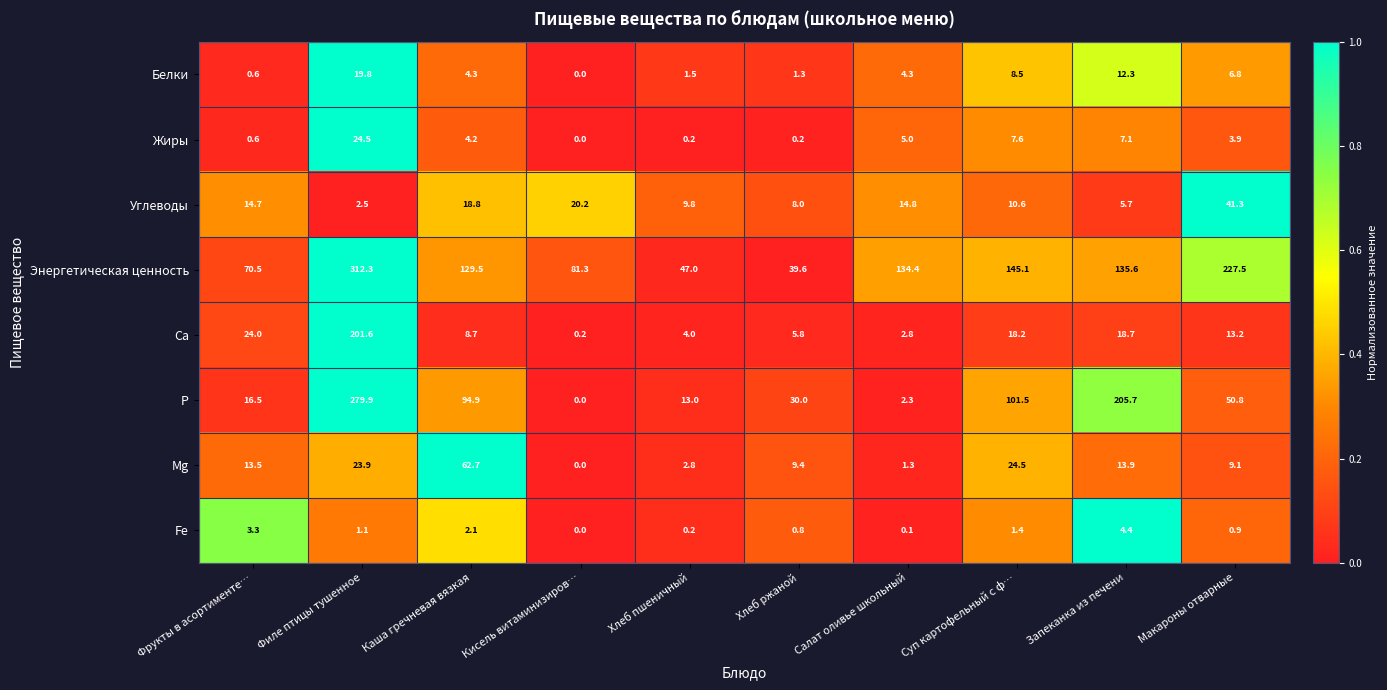

Which series has the widest spread of values?

P